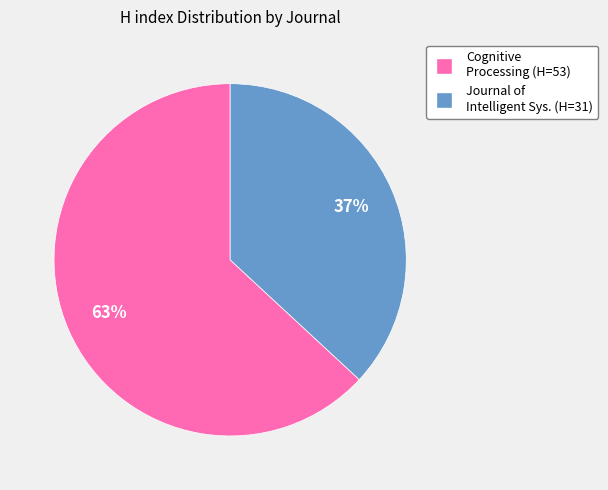

Do Cognitive Processing (H=53) and Journal of Intelligent Sys. (H=31) together represent more than half of the pie?

Yes